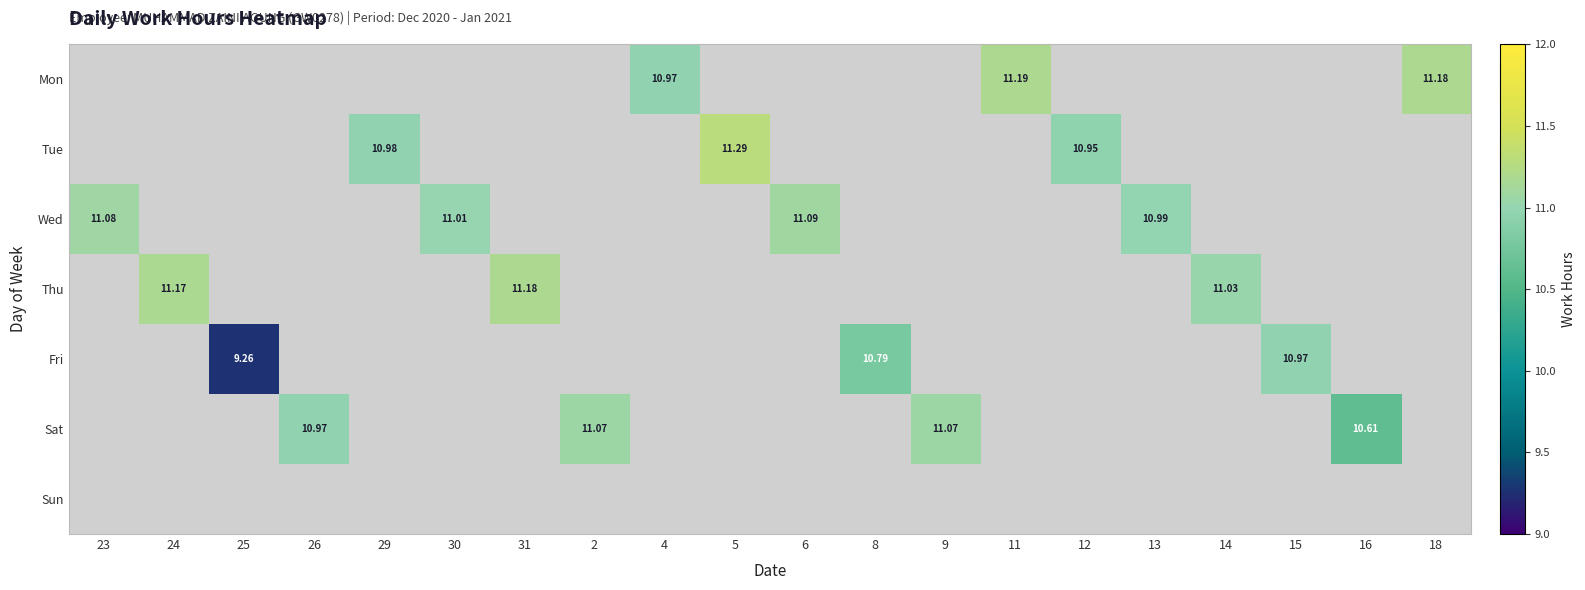

At which category does the chart reach its peak across all series?

5